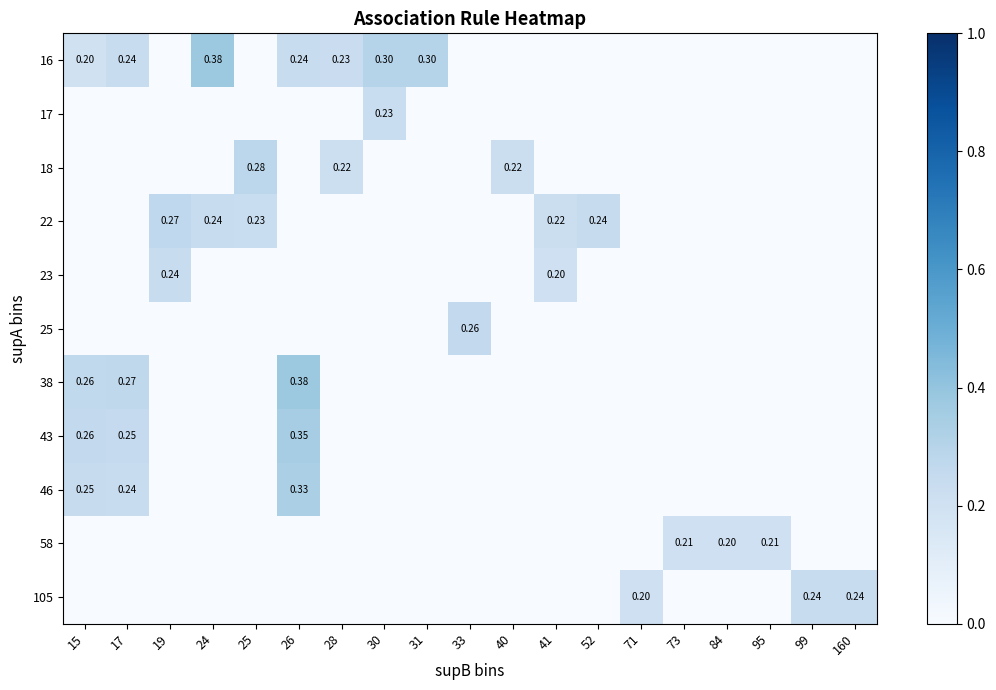

The value of 23 at 17 is 0.2. True or false?

False